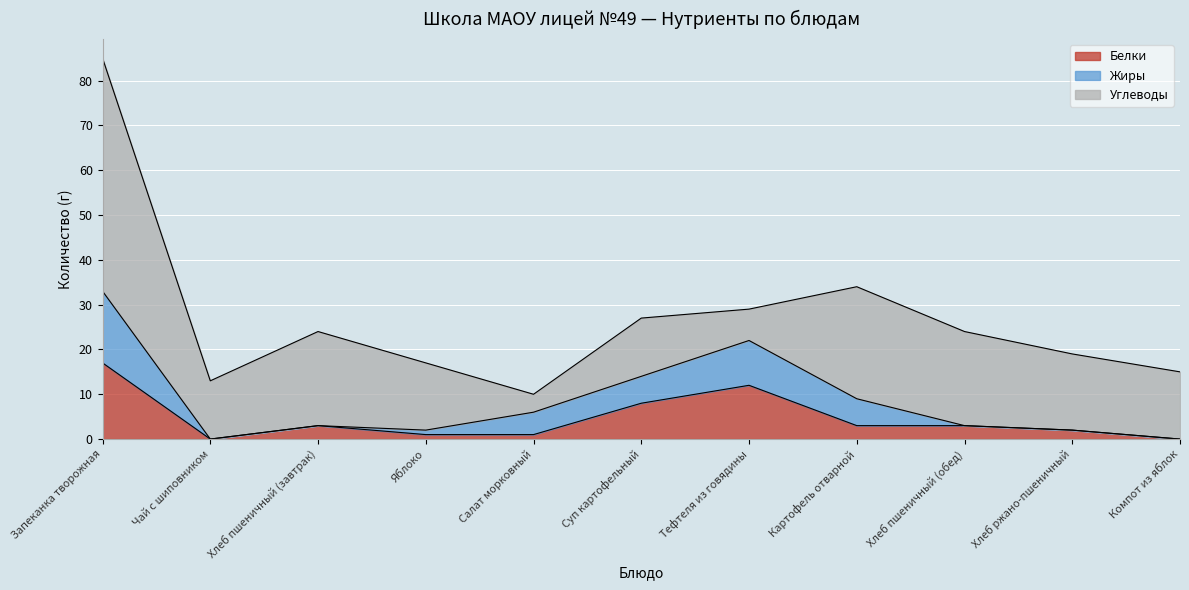

How many interior local peaks does the Белки series have?

2